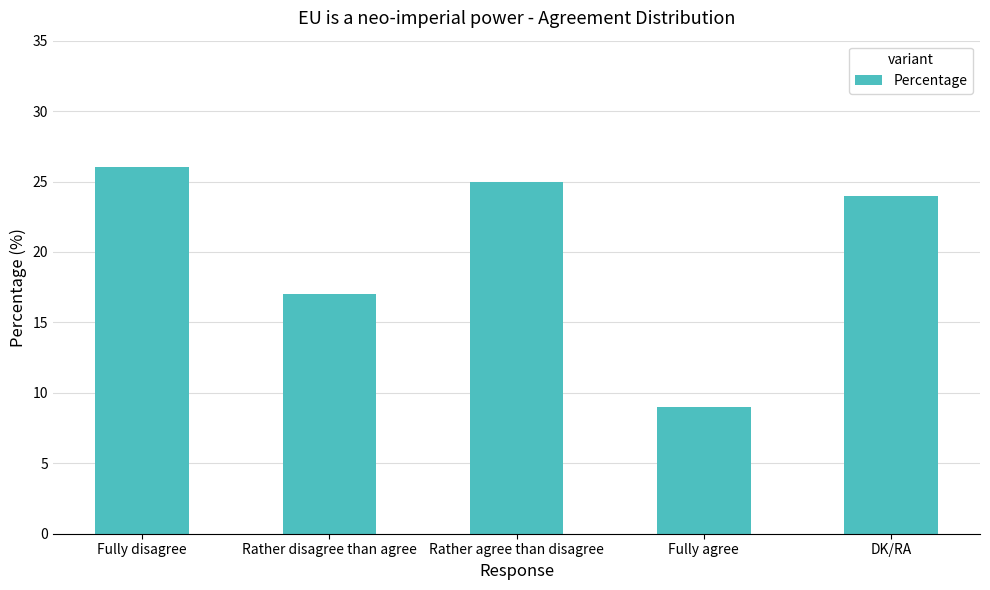

What is the ratio of the value at Rather disagree than agree to the value at Rather agree than disagree?

0.7